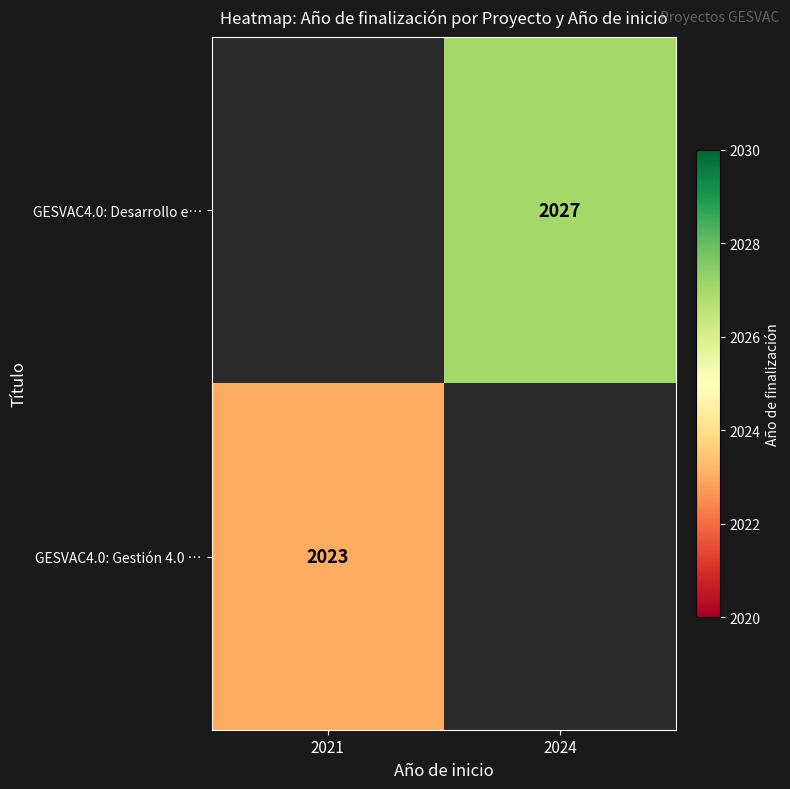

Is the value of GESVAC4.0: Gestión 4.0 … at 2021 greater than the value of GESVAC4.0: Desarrollo e… at 2024?

No